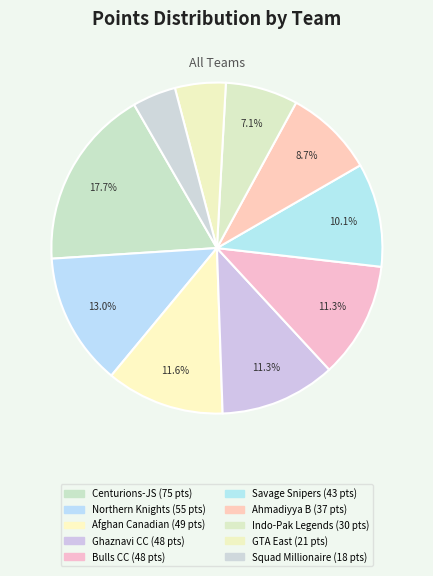

What is the smallest slice in the pie chart?

Squad Millionaire RCC